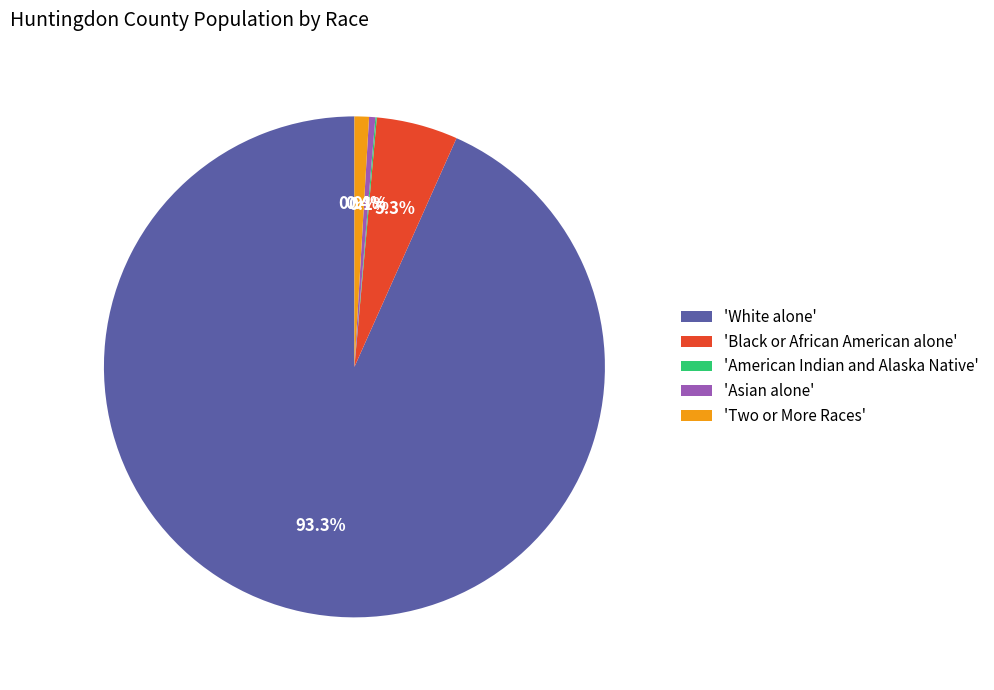

Which category accounts for the majority?

'White alone'